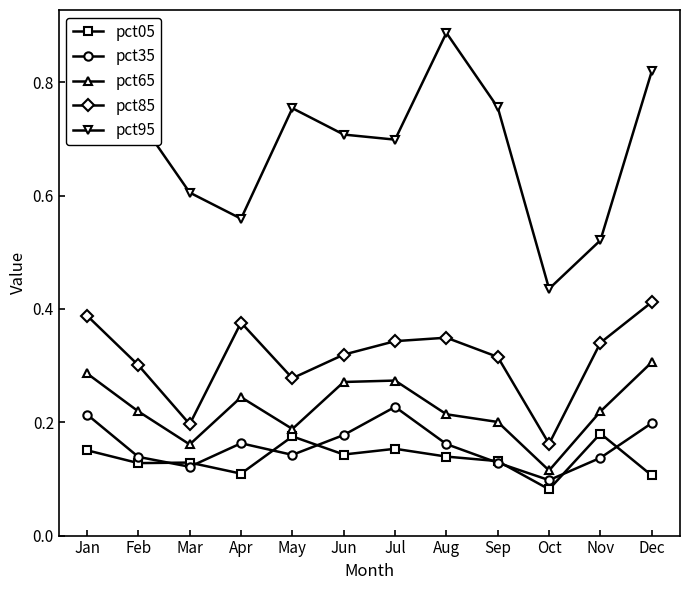

Where is the first local maximum for pct95?

May